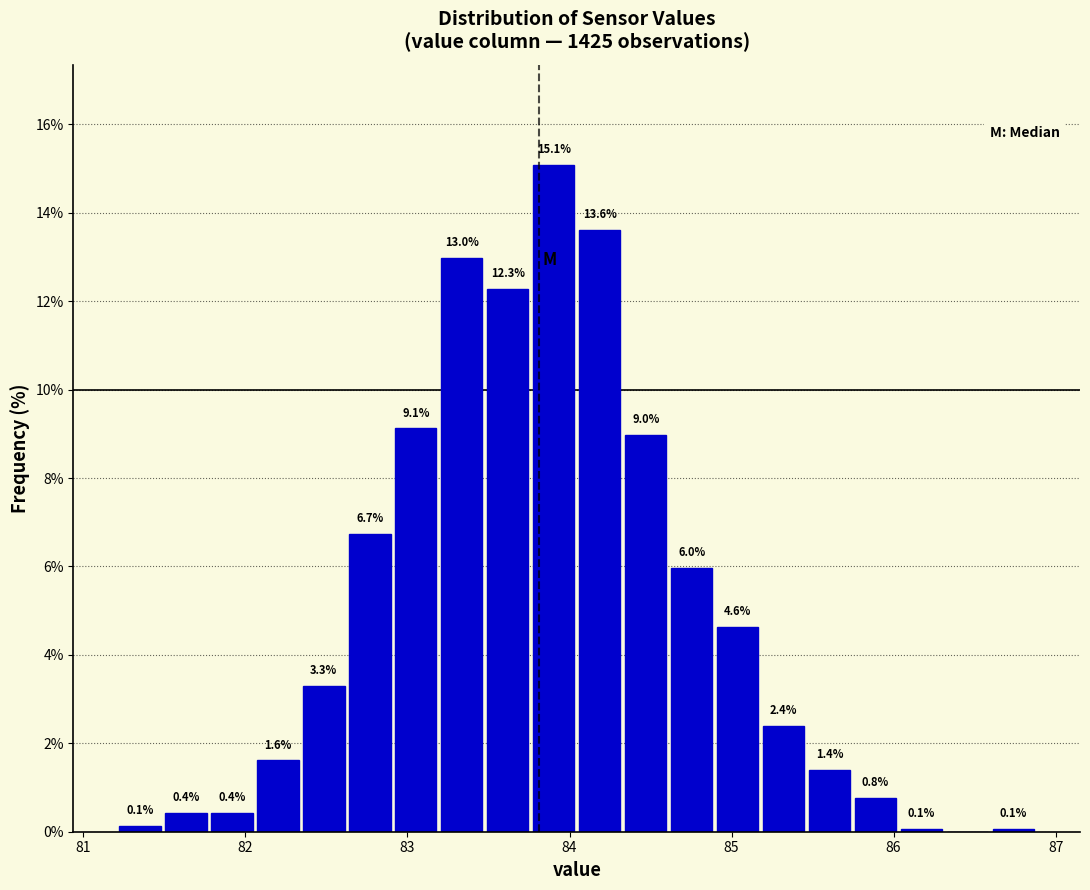

Read against the x-axis, roughly where is the centre of the tallest bar?

83.9